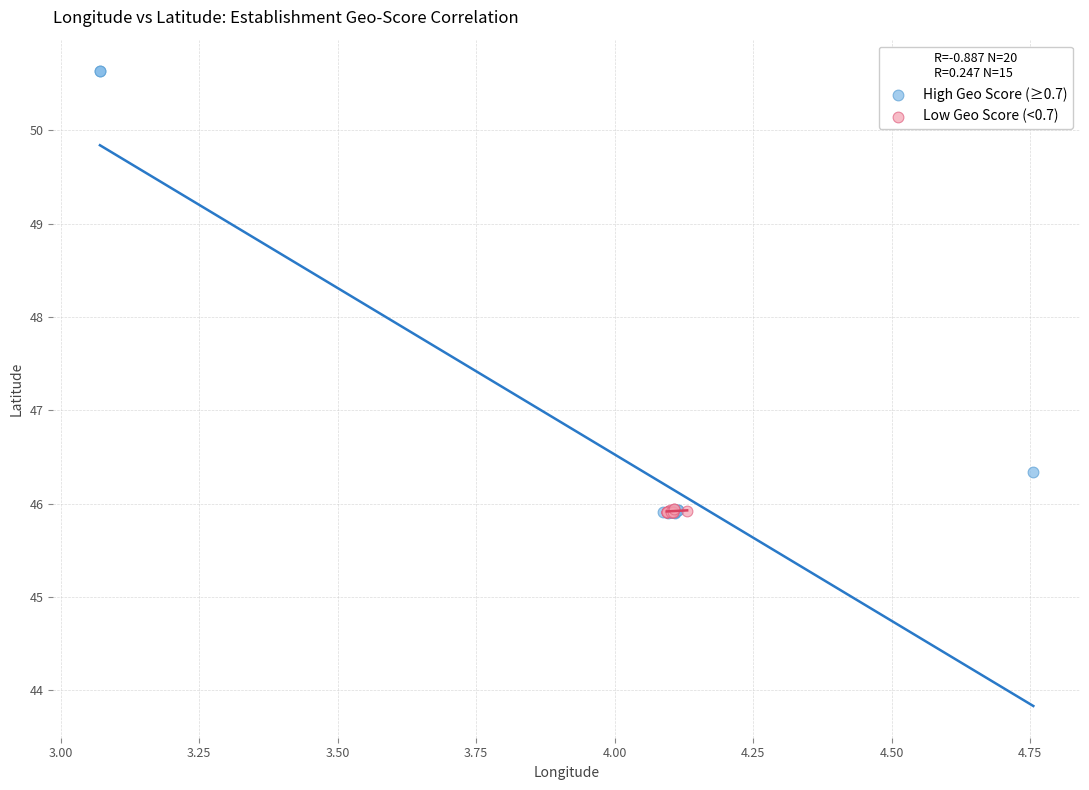

Which series has the widest spread of Y values?

High Geo Score (≥0.7)